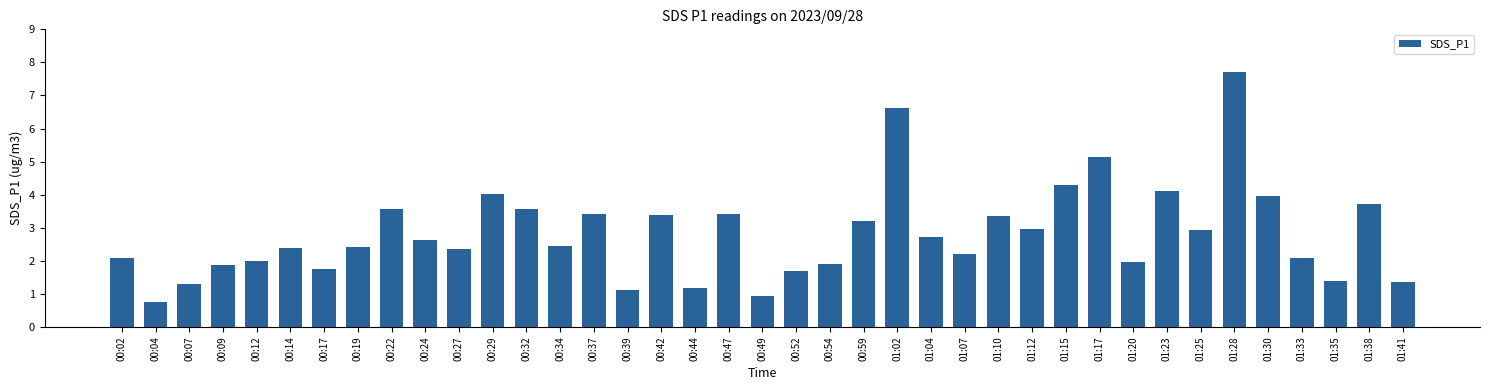

What is the value of the 14th bar from the left?

2.5